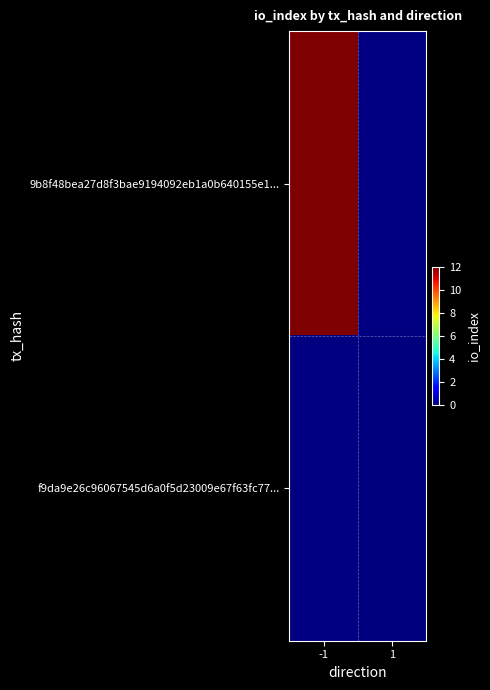

Which series has the largest range (max minus min)?

9b8f48bea27d8f3bae9194092eb1a0b640155e1...